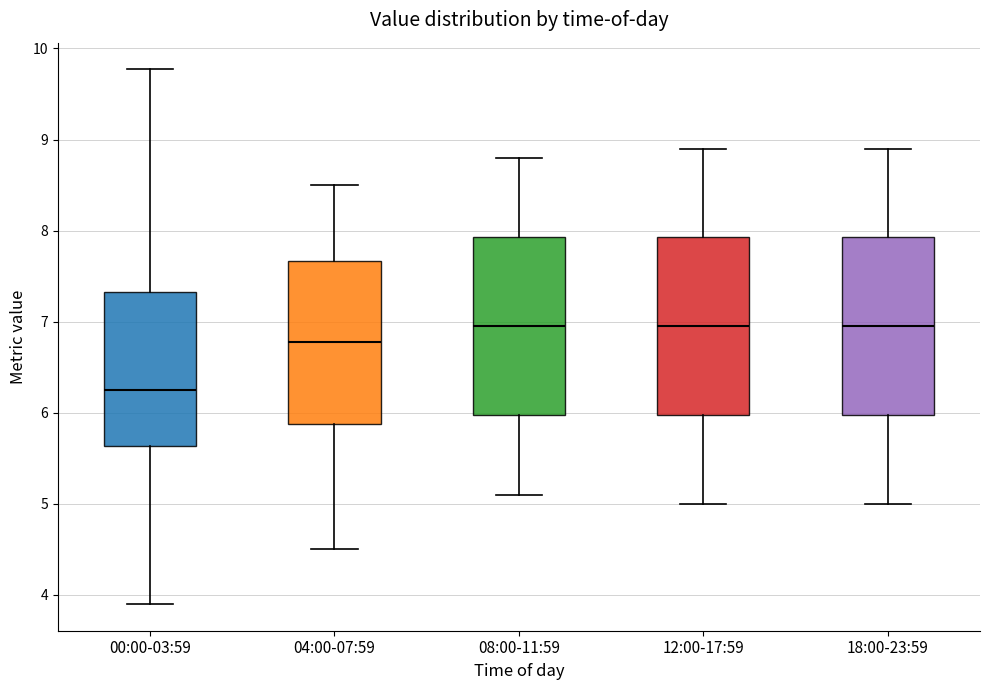

Where does the median line of the box for 08:00-11:59 sit on the y-axis? The values are not printed on the chart, so give them approximately, as read against the axis.

7.0